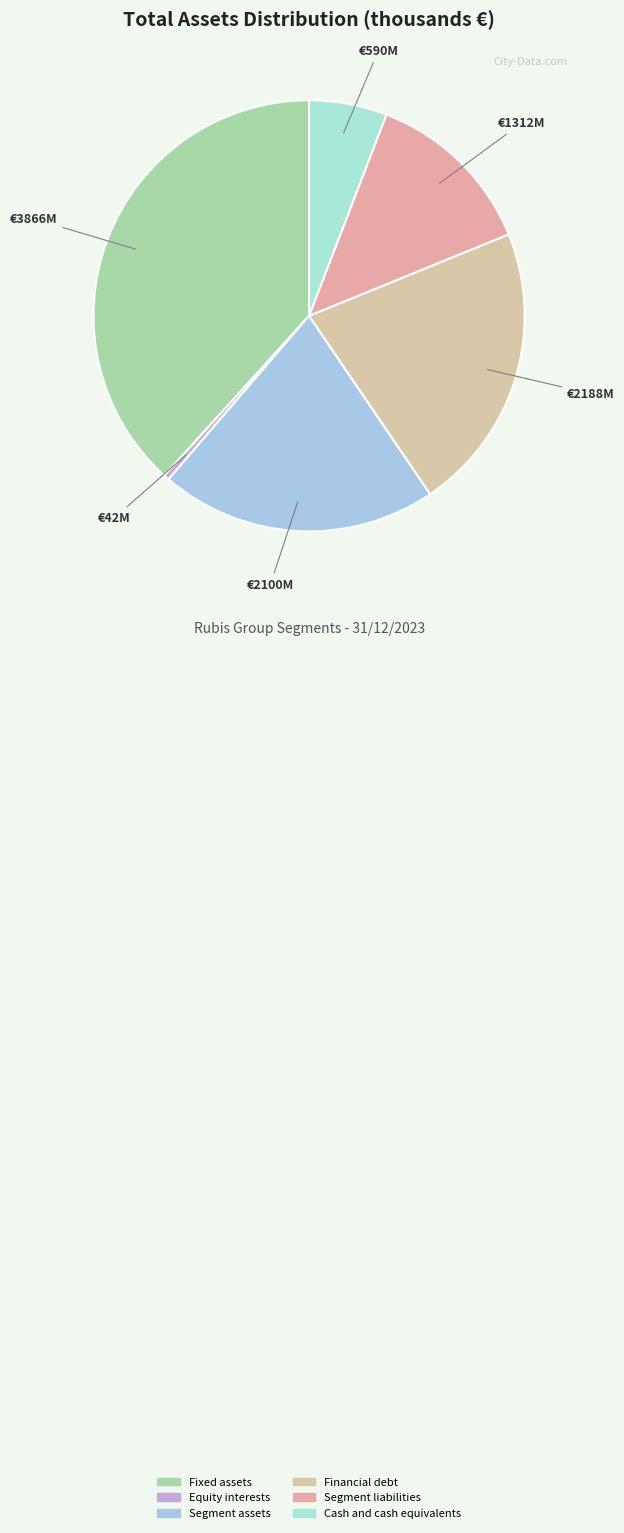

Between Equity interests and Segment liabilities, which is larger?

Segment liabilities